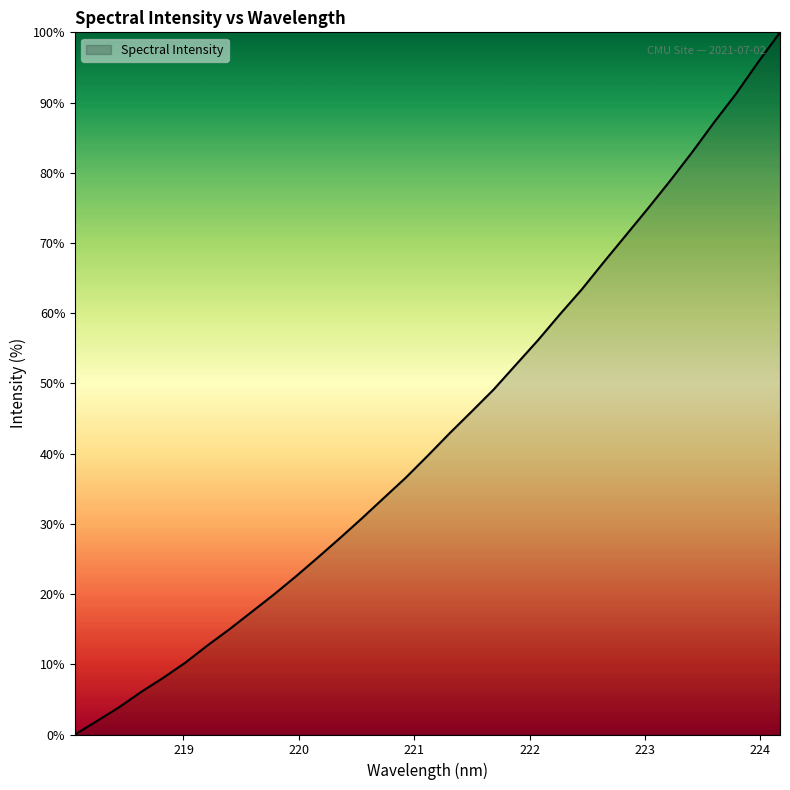

What is the maximum value shown in the chart?

100.0